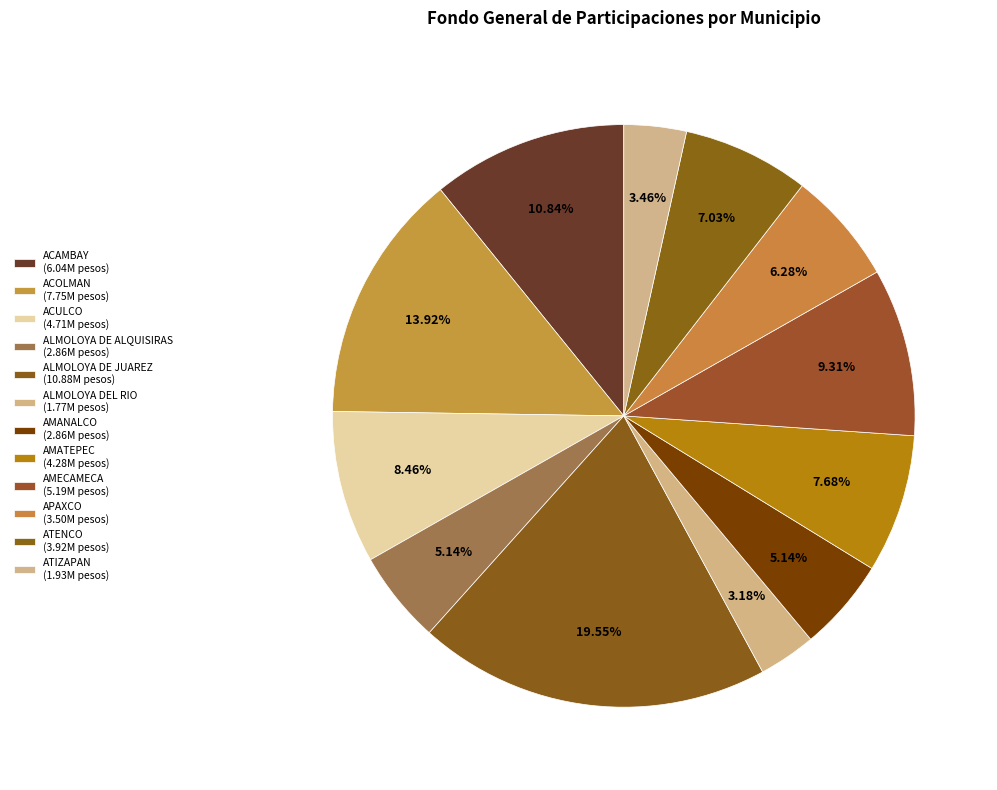

How many segments does this pie chart have?

12